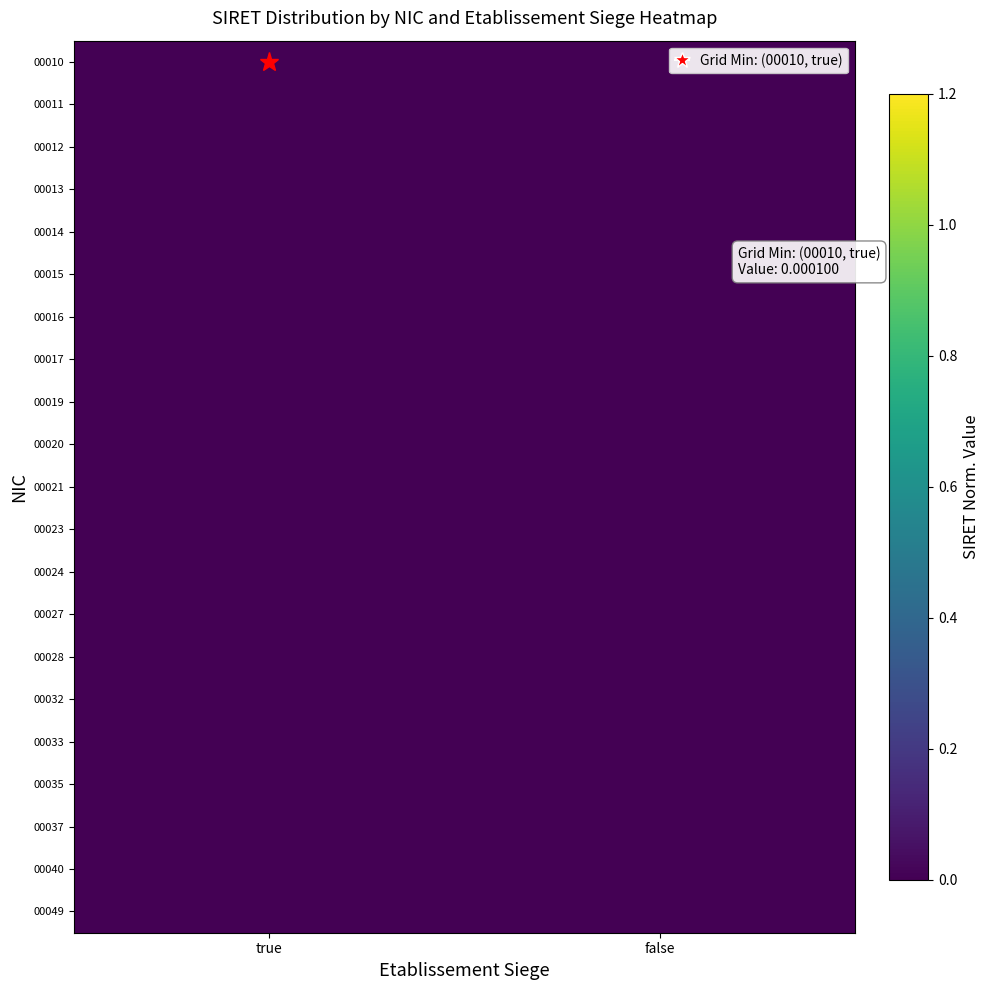

Reading left to right, list all the values displayed in this chart.

00010: true=0.0	false=0.0
00011: true=0.0	false=0.0
00012: true=0.0	false=0.0
00013: true=0.0	false=0.0
00014: true=0.0	false=0.0
00015: true=0.0	false=0.0
00016: true=0.0	false=0.0
00017: true=0.0	false=0.0
00019: true=0.0	false=0.0
00020: true=0.0	false=0.0
00021: true=0.0	false=0.0
00023: true=0.0	false=0.0
00024: true=0.0	false=0.0
00027: true=0.0	false=0.0
00028: true=0.0	false=0.0
00032: true=0.0	false=0.0
00033: true=0.0	false=0.0
00035: true=0.0	false=0.0
00037: true=0.0	false=0.0
00040: true=0.0	false=0.0
00049: true=0.0	false=0.0